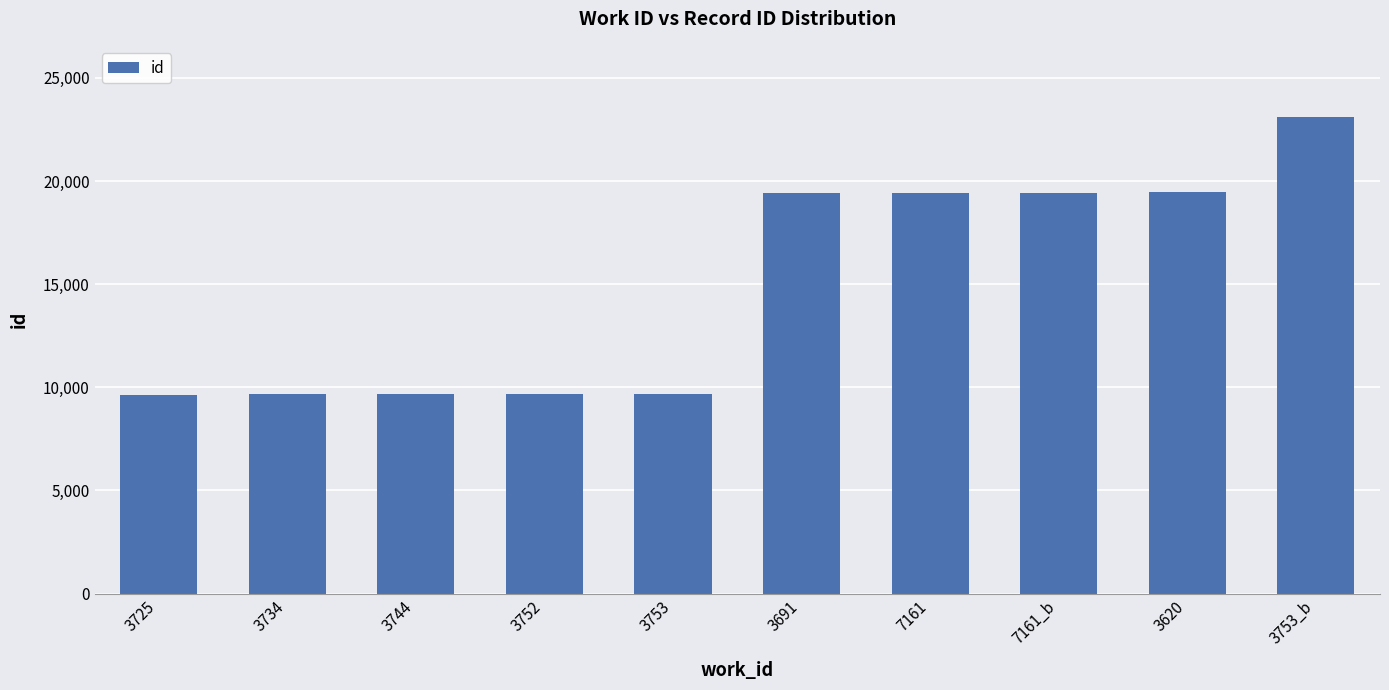

The value at 7161_b is 19439. True or false?

True